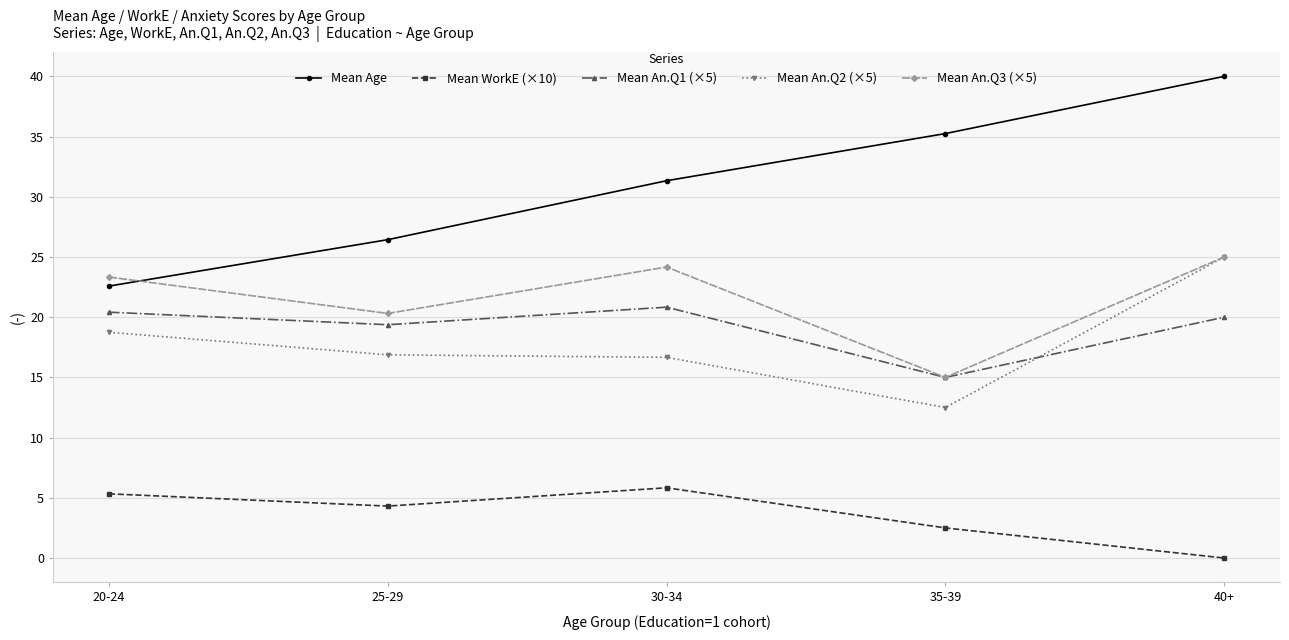

Is it true that Mean An.Q3 (×5) equals 3.1 at 35-39?

False